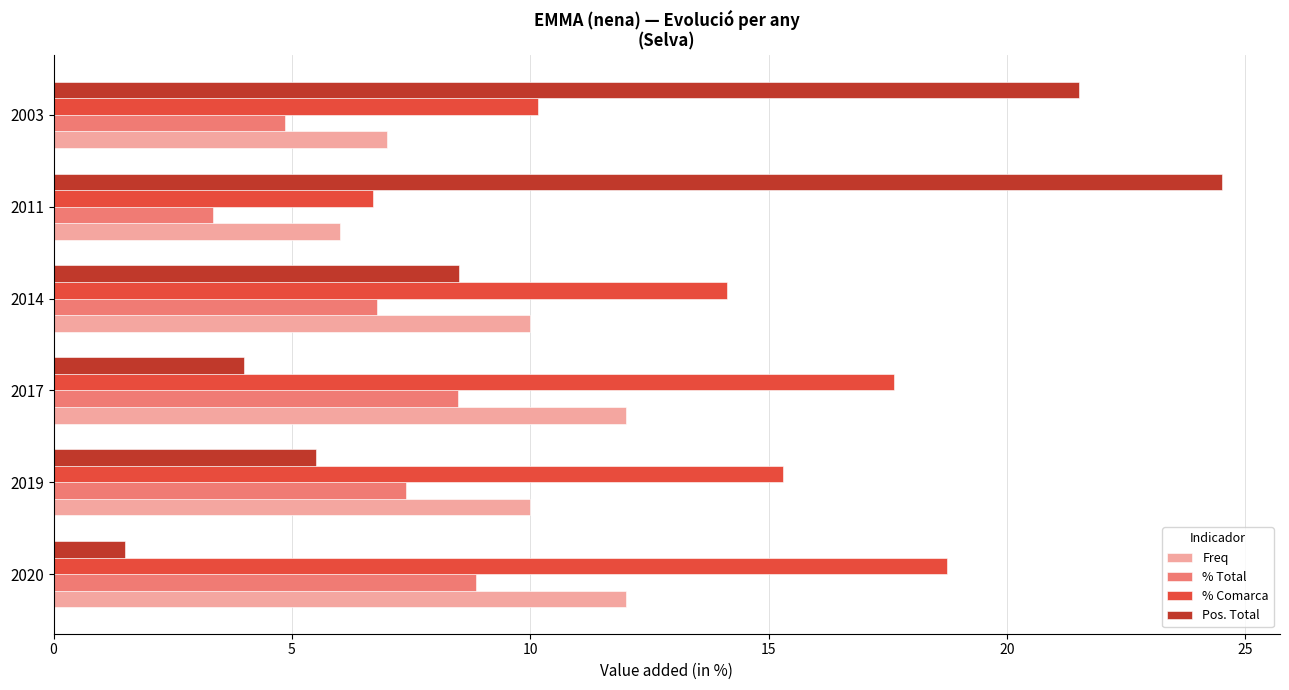

At which category does the chart reach its minimum across all series?

2020